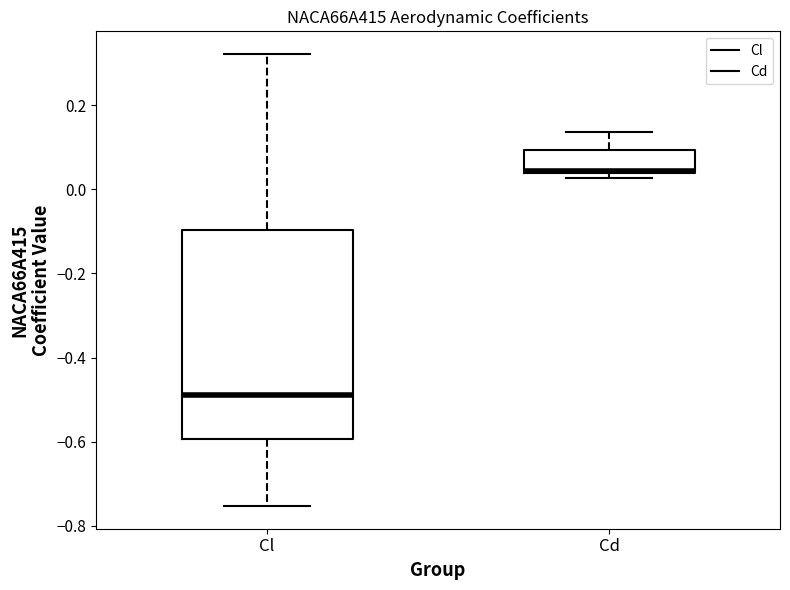

Which box's median line is the highest?

Cd